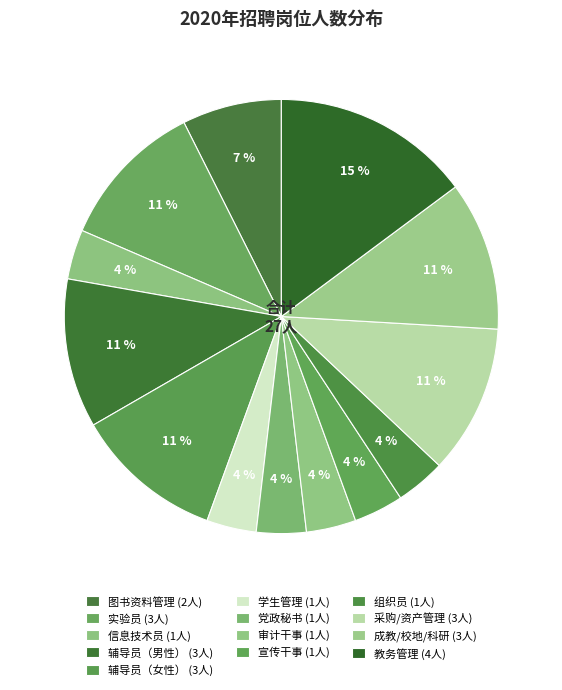

How many slices are in this pie chart?

13